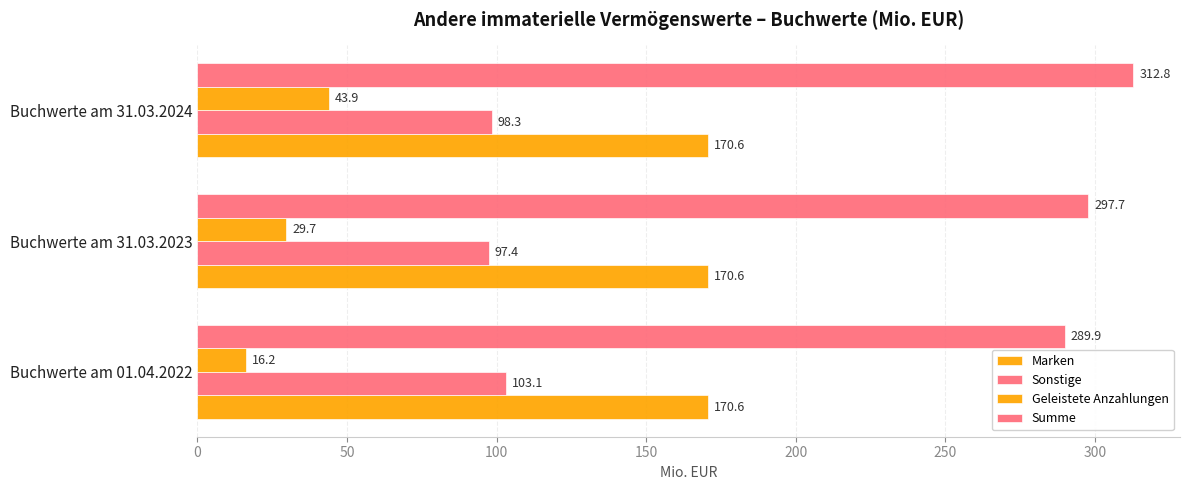

Which series has the largest range (max minus min)?

Geleistete Anzahlungen